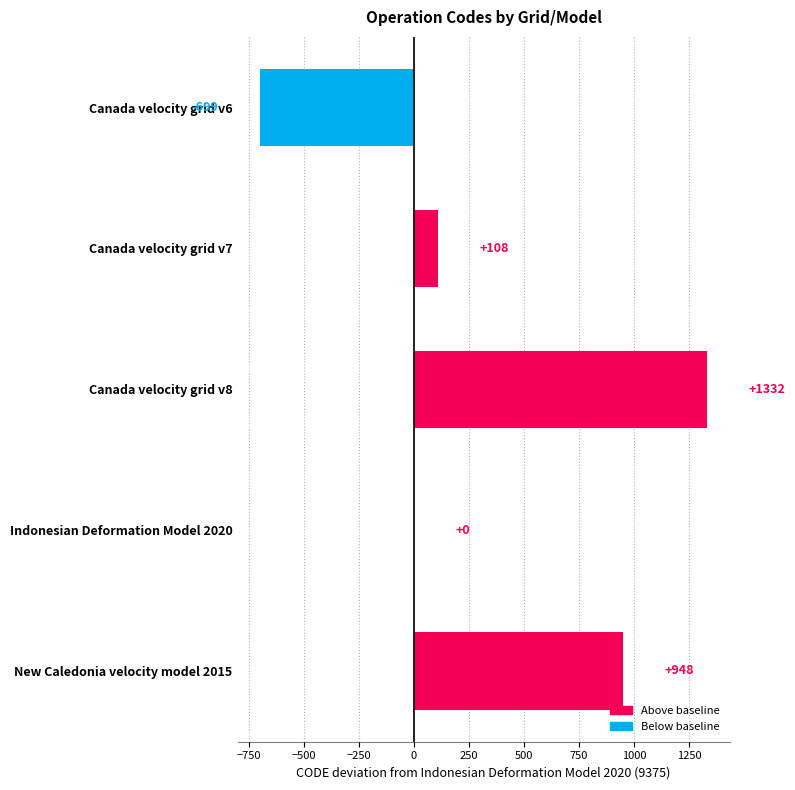

Reading bottom to top, list all the values displayed in this chart.

New Caledonia velocity model 2015=948	Indonesian Deformation Model 2020=0	Canada velocity grid v8=1332	Canada velocity grid v7=108	Canada velocity grid v6=-699